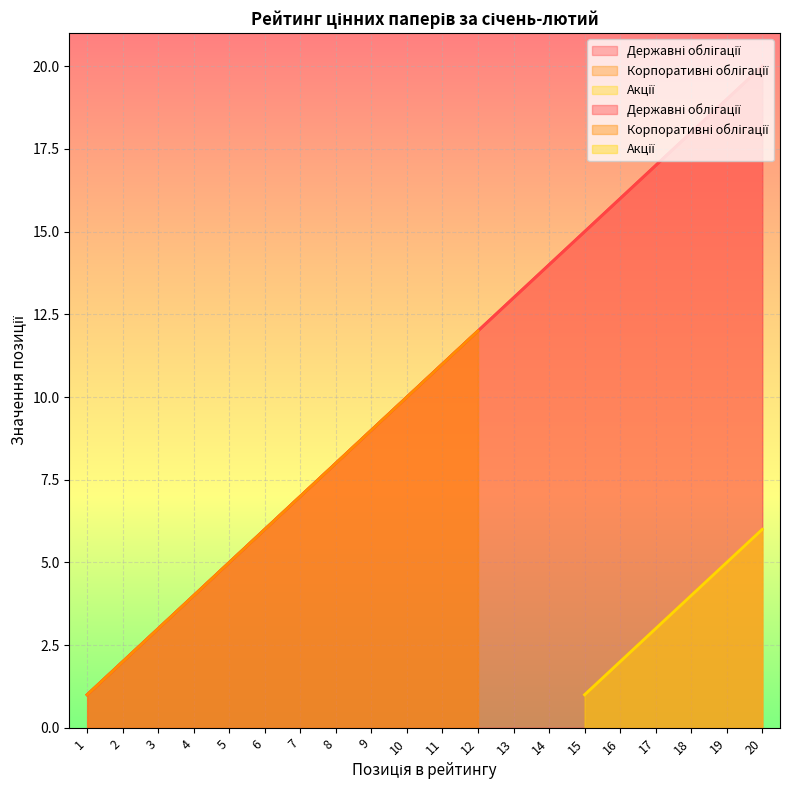

True or false: Акції and Корпоративні облігації intersect in this chart.

False